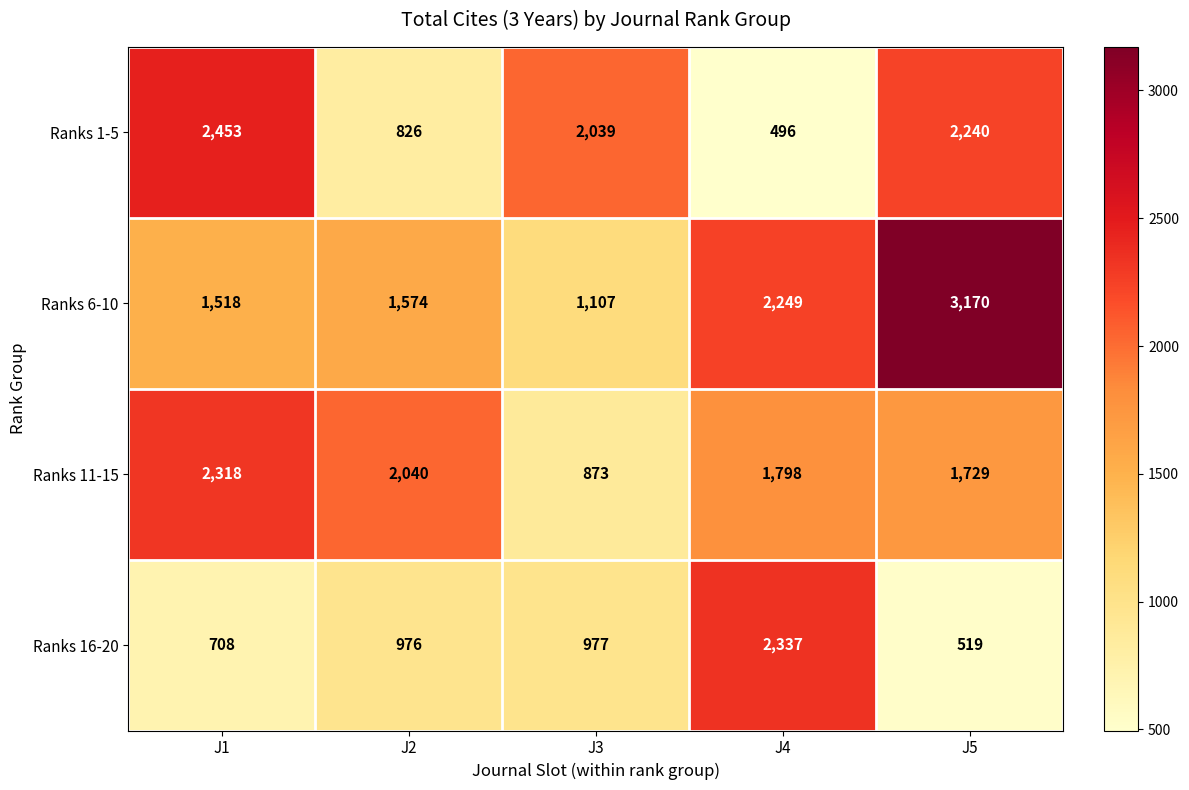

What is the maximum value shown in the chart?

3170